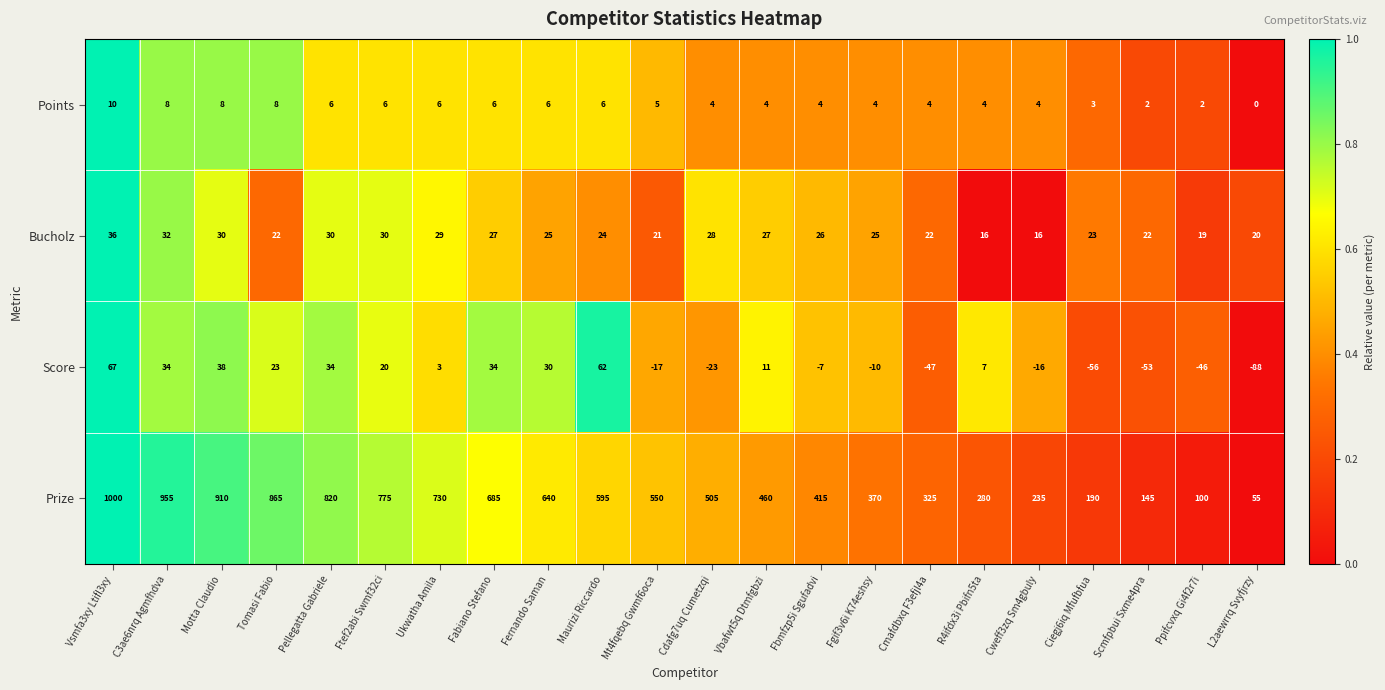

Read the Score value at Fernando Saman, to the nearest 10.

30